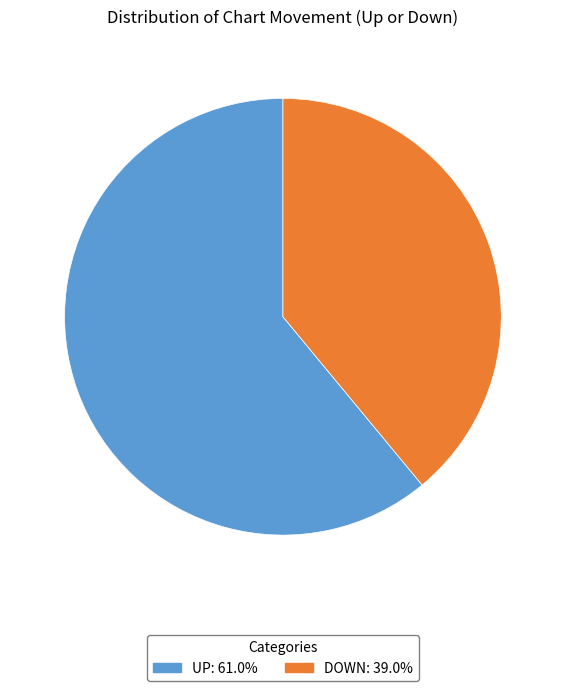

Does any single category account for the majority?

Yes